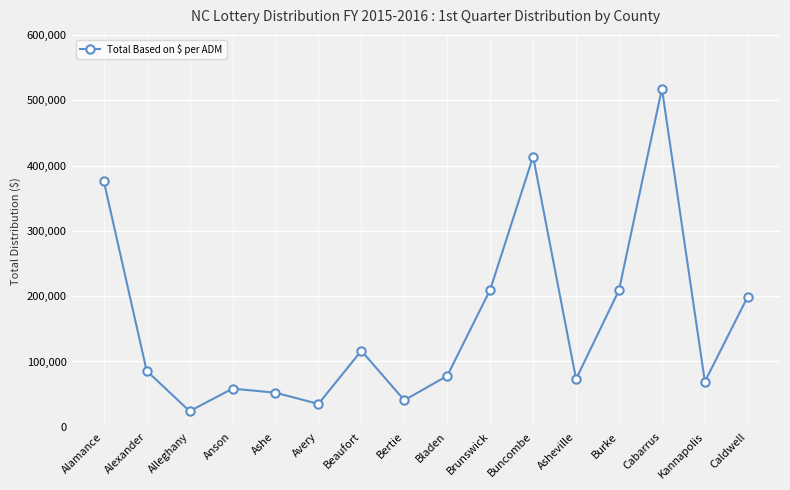

Does the chart display data point markers on the line(s)?

Yes